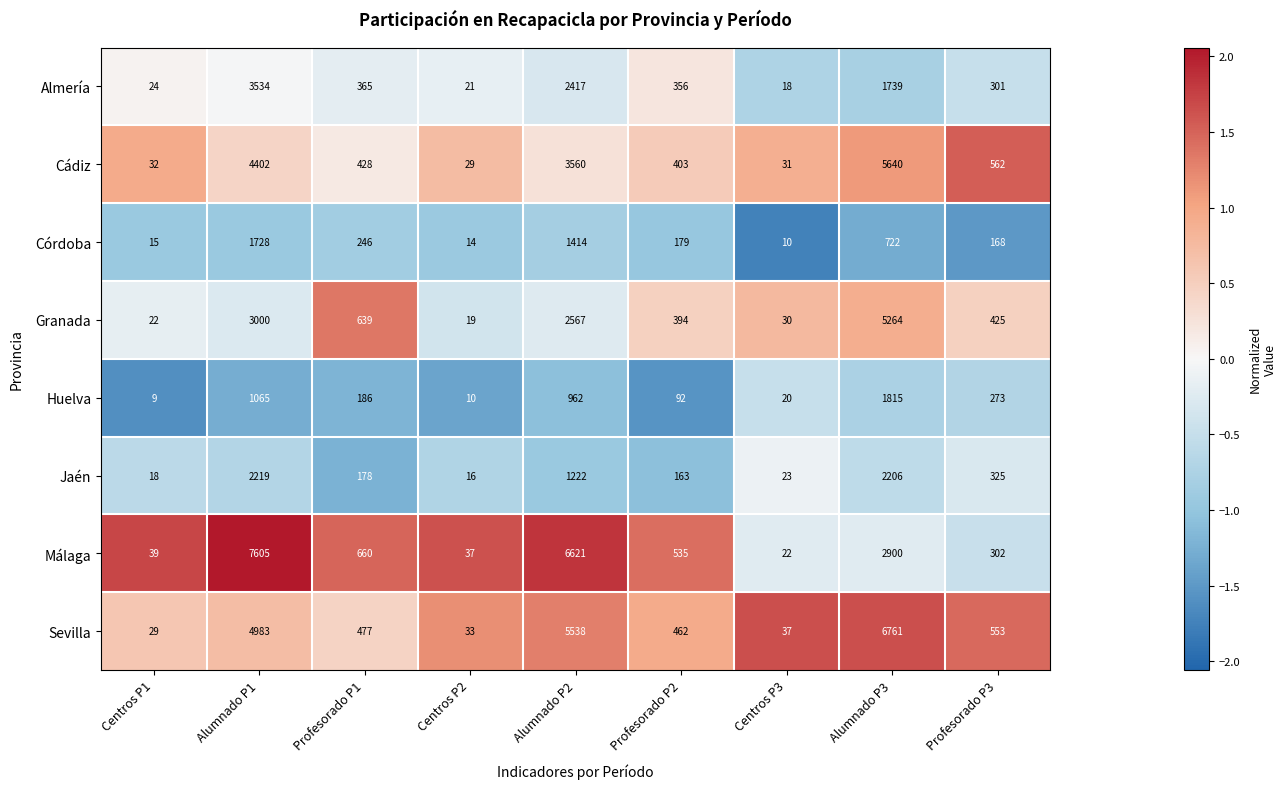

At which category does the chart reach its peak across all series?

Alumnado P1